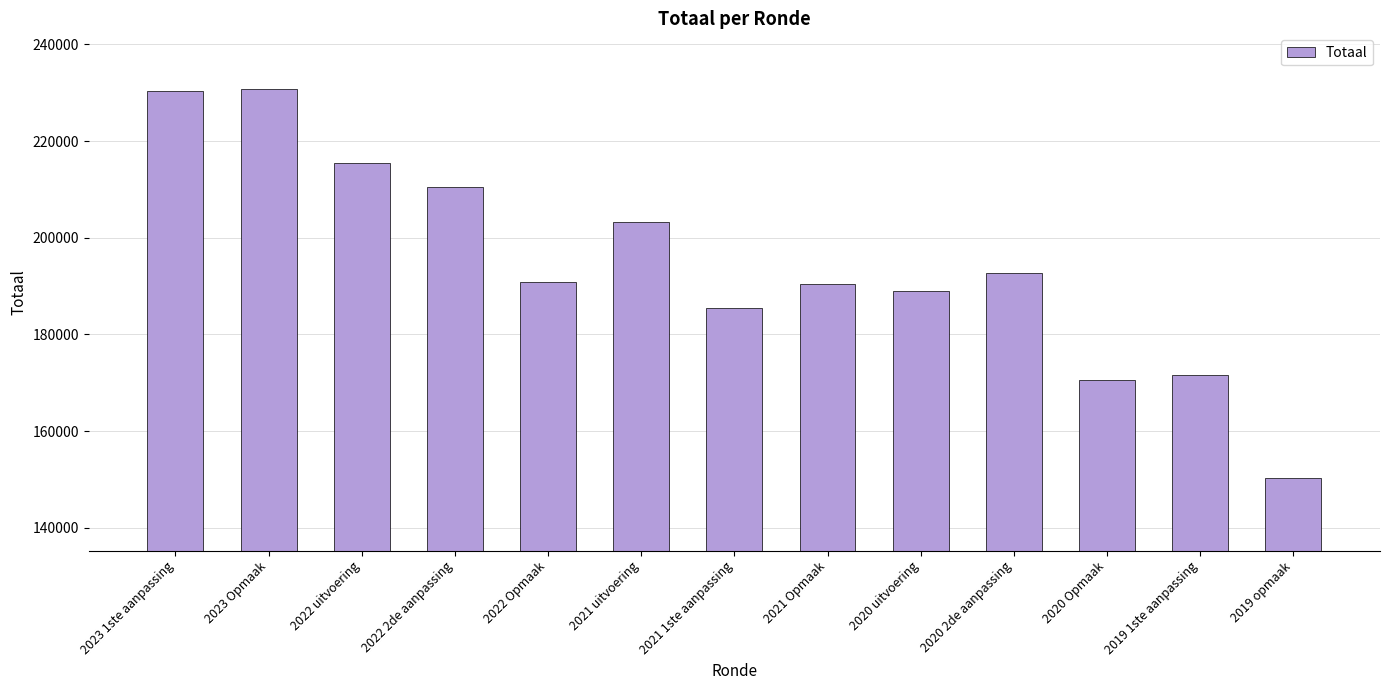

Between 2023 Opmaak and 2020 2de aanpassing, which is larger?

2023 Opmaak